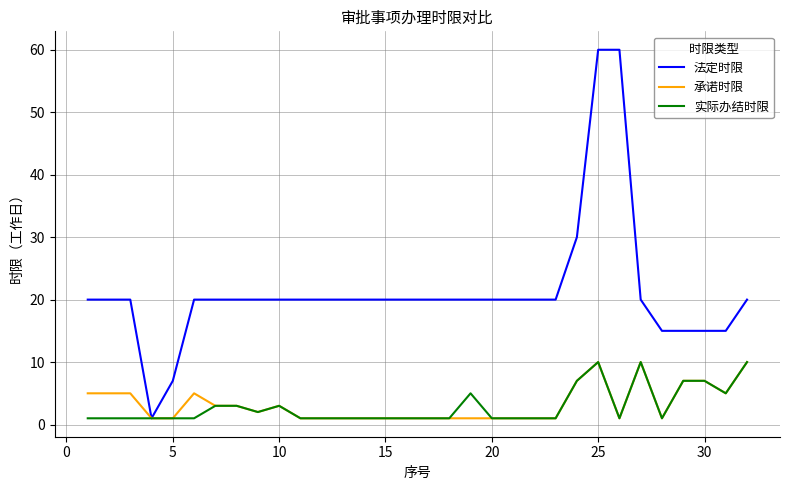

Which series has the largest total across all categories?

法定时限